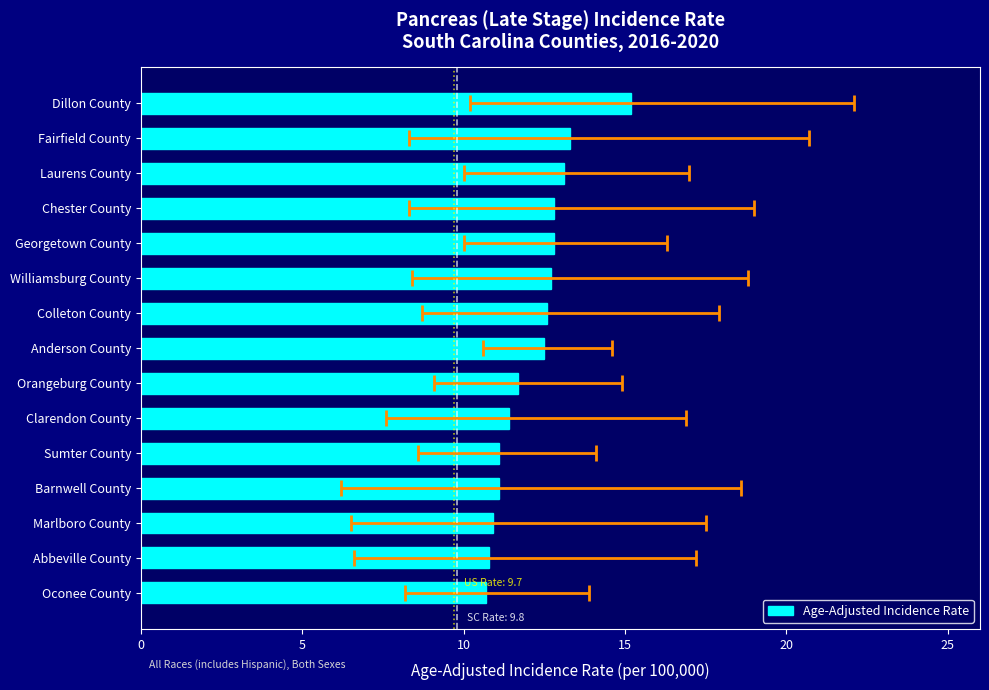

Is it true that the value at Georgetown County is 7.5?

False